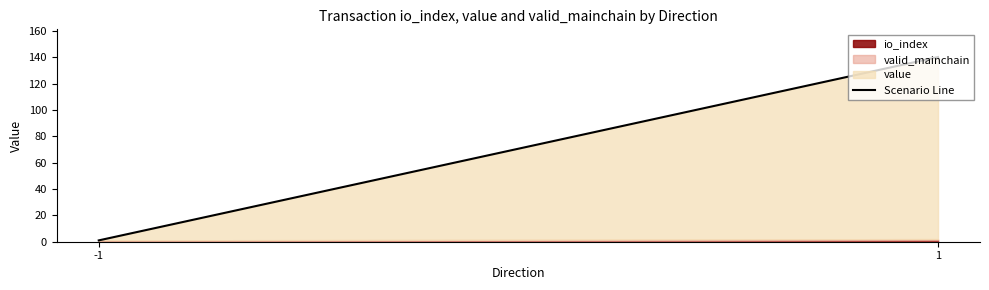

List the labels in order of value, smallest first.

-1, 1